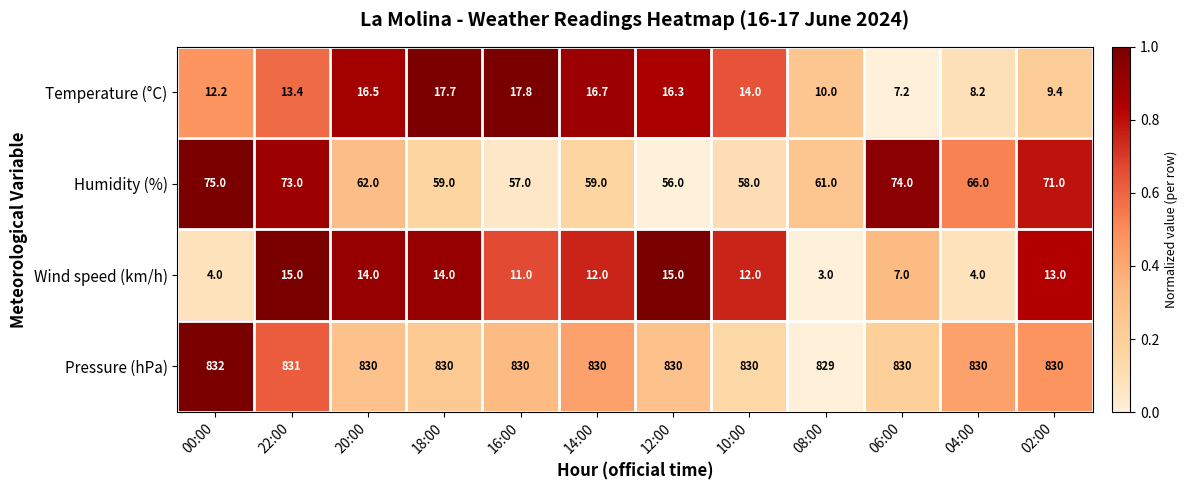

At how many categories does at least one series exceed 566?

12